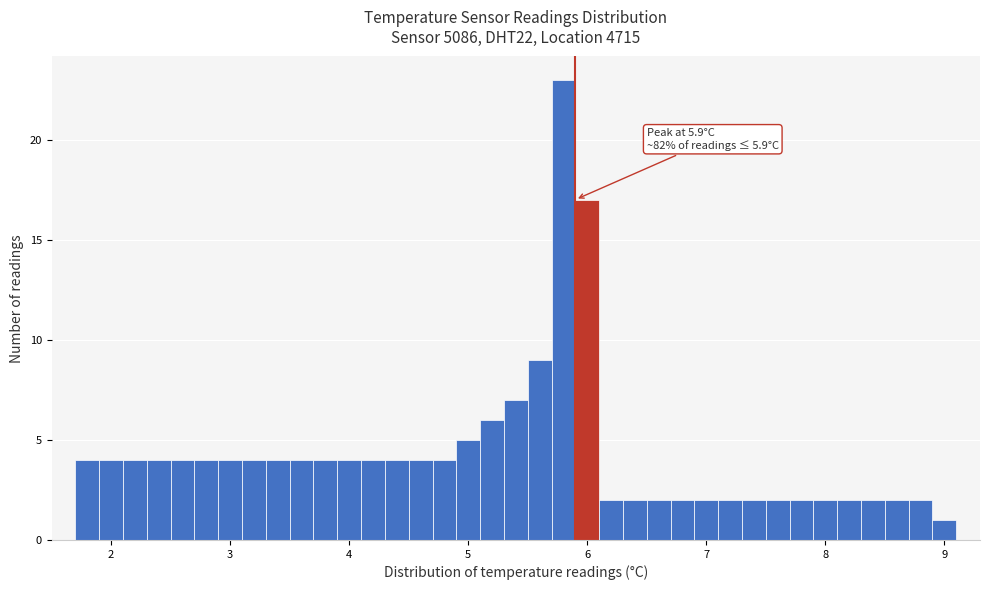

Around what value on the x-axis is the tallest bar? Give the approximate position of its centre, as read against the axis.

5.8